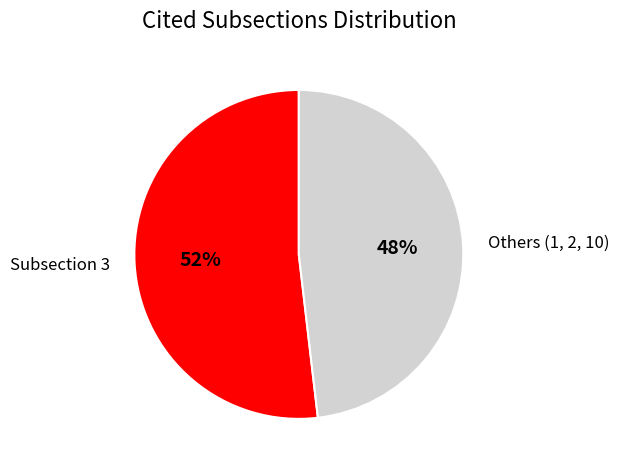

Do Subsection 3 and Others (1, 2, 10) together represent more than half of the pie?

Yes